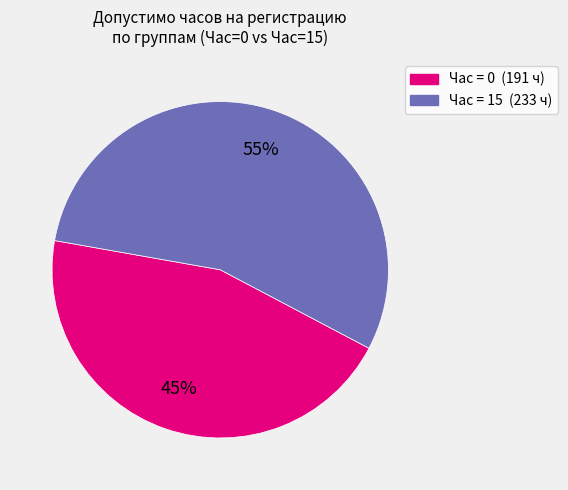

To the nearest percent, what is the difference between the largest and smallest slice percentages?

55%